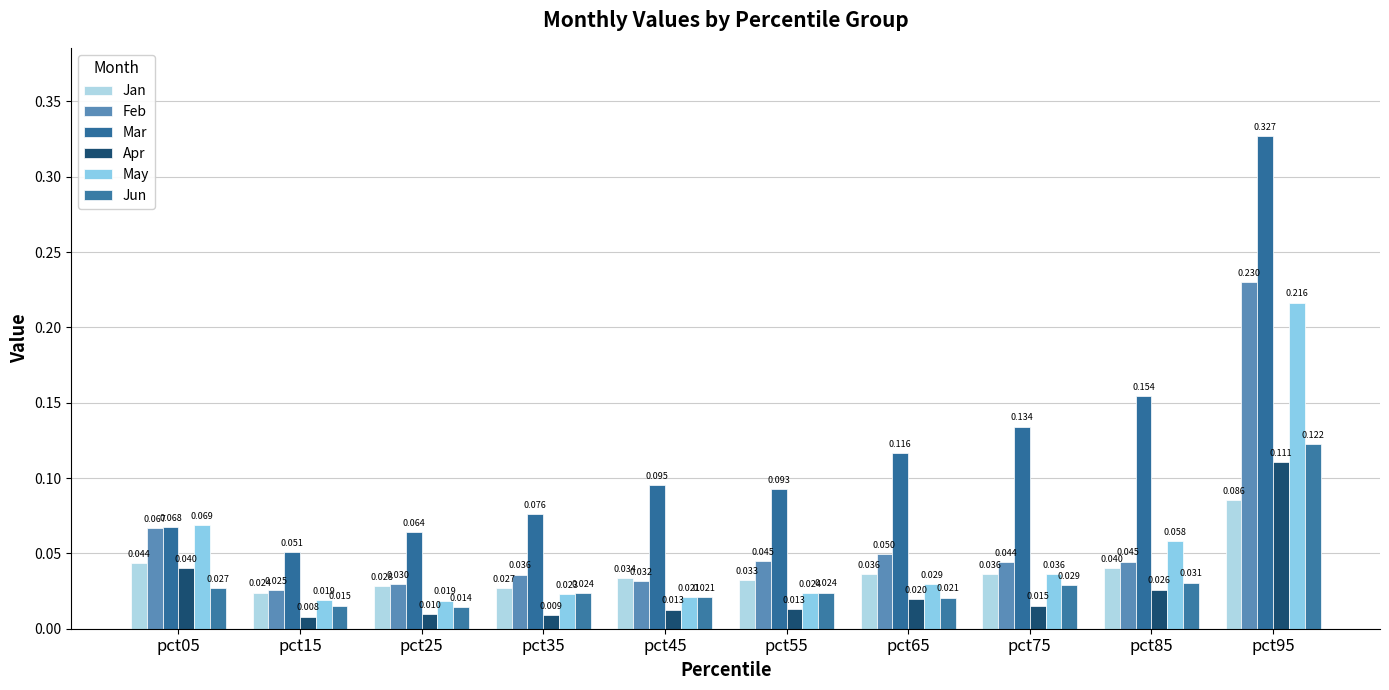

What is the difference between the maximum and minimum values in the Apr series?

0.1